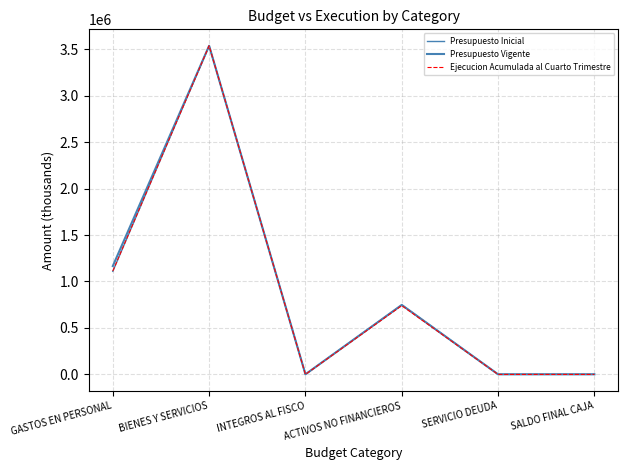

At how many categories does at least one series exceed 2989994?

1